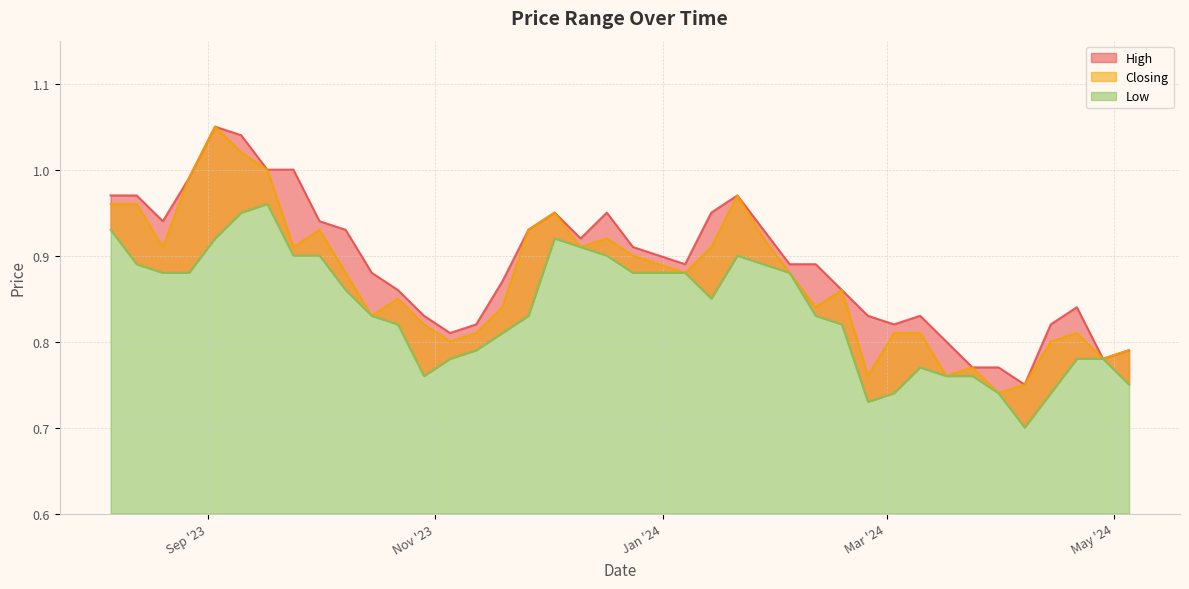

What are all the series names shown in the legend?

High, Closing, Low